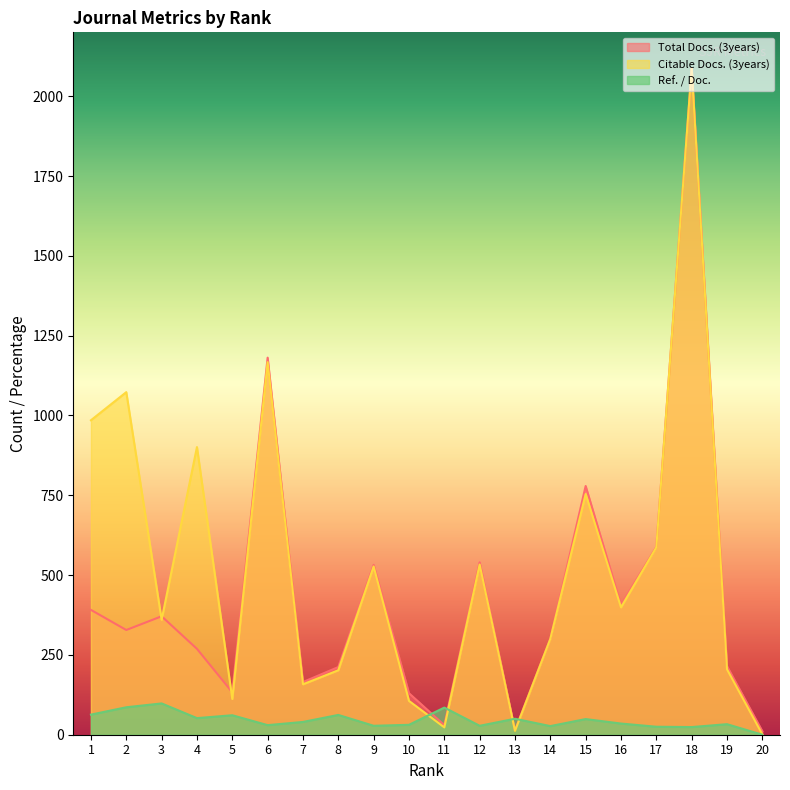

After their last crossing, which series has the higher values: Citable Docs. (3years) or Total Docs. (3years)?

Total Docs. (3years)